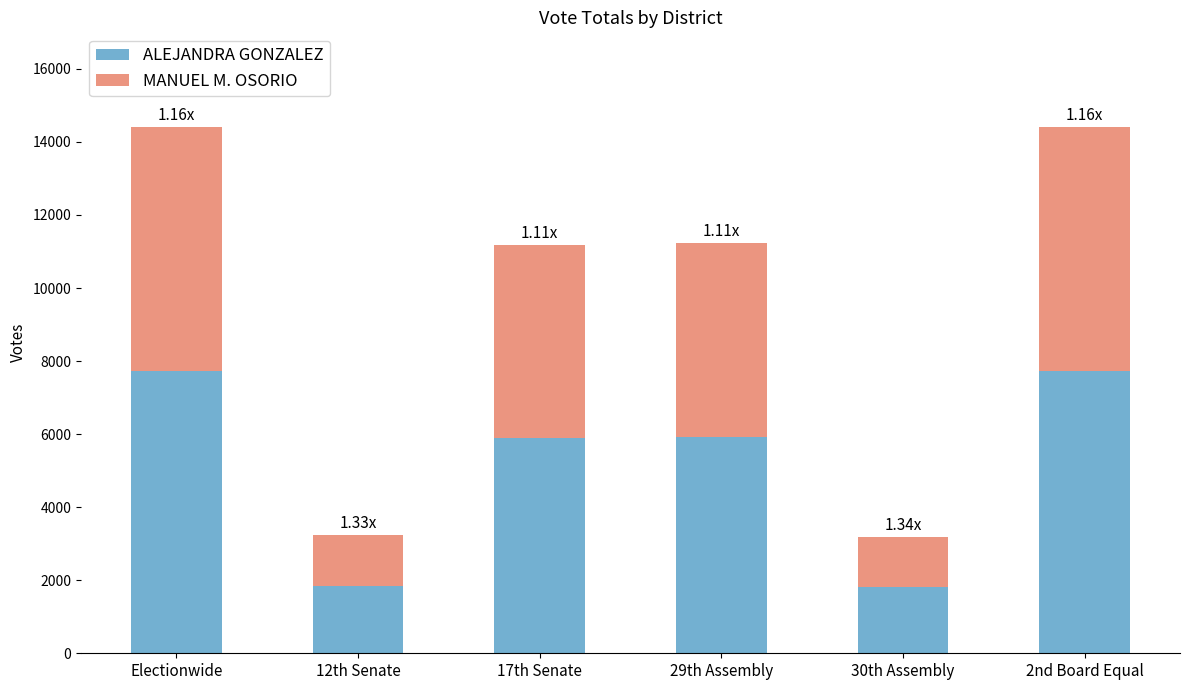

What is the total value across all series at 2nd Board Equal?

14419